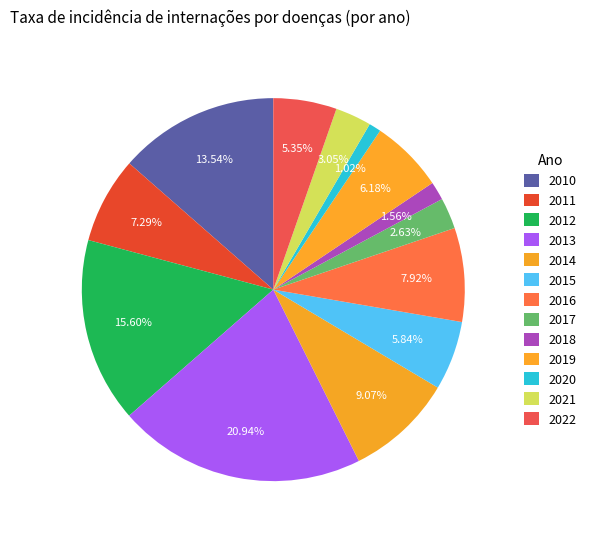

How many slices are in this pie chart?

13